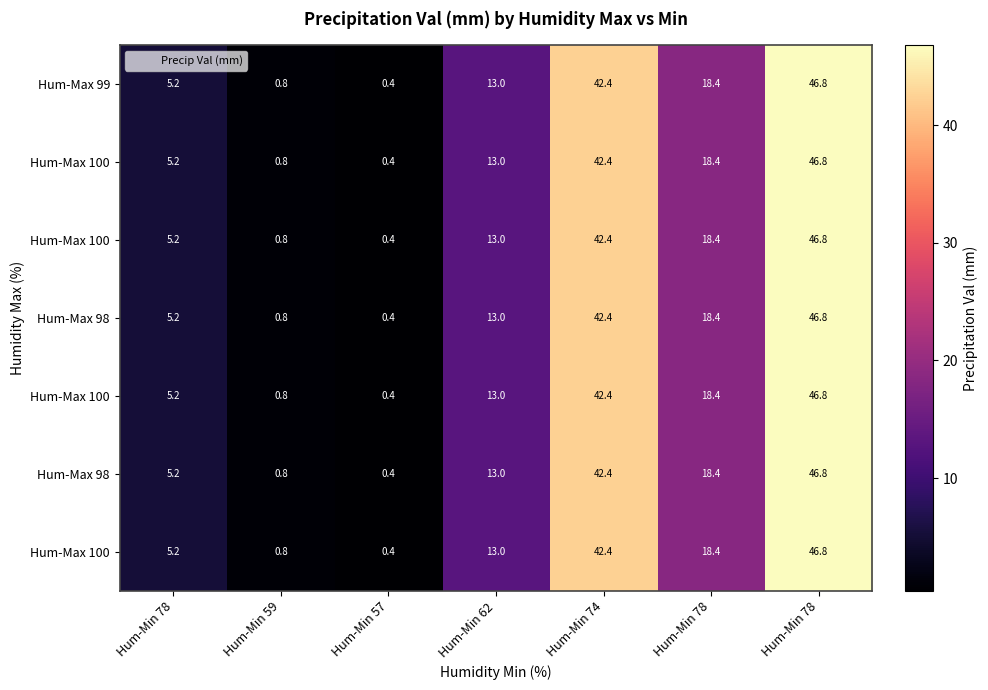

At how many categories does at least one series exceed 26?

2